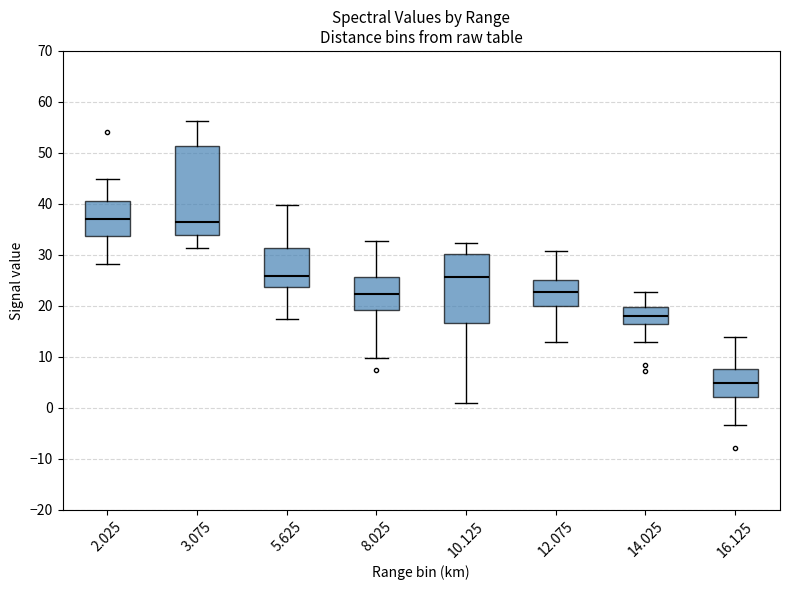

Which box's median line is the lowest?

16.125